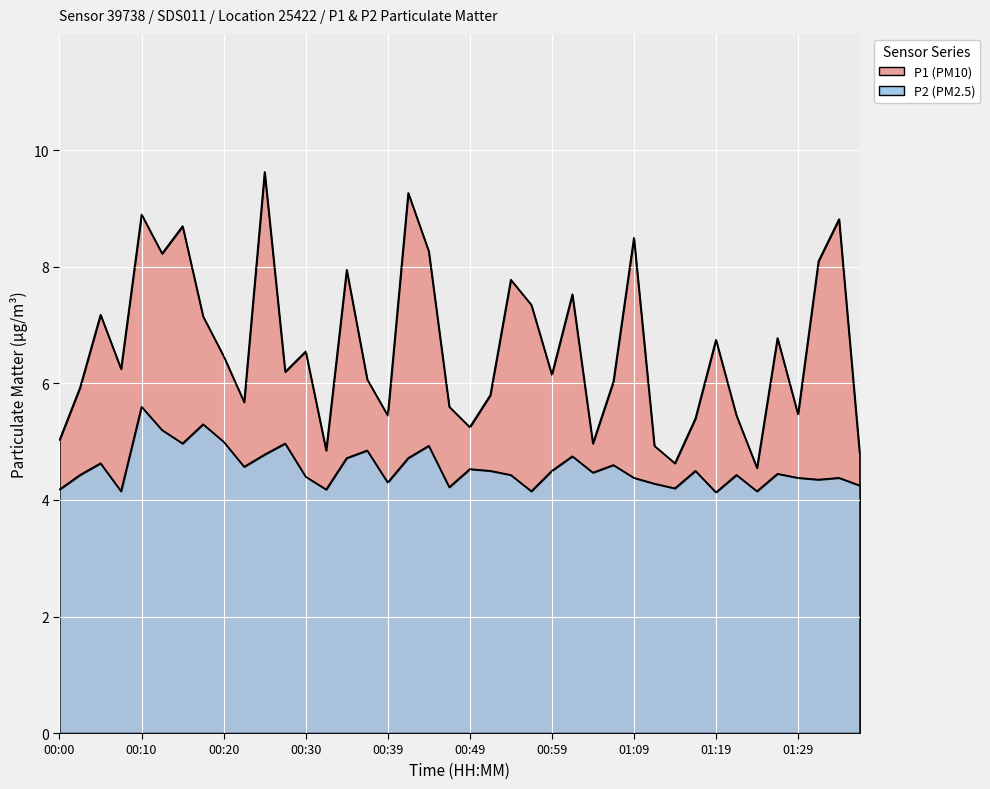

What is the difference between the maximum and minimum values in the P2 series?

1.5